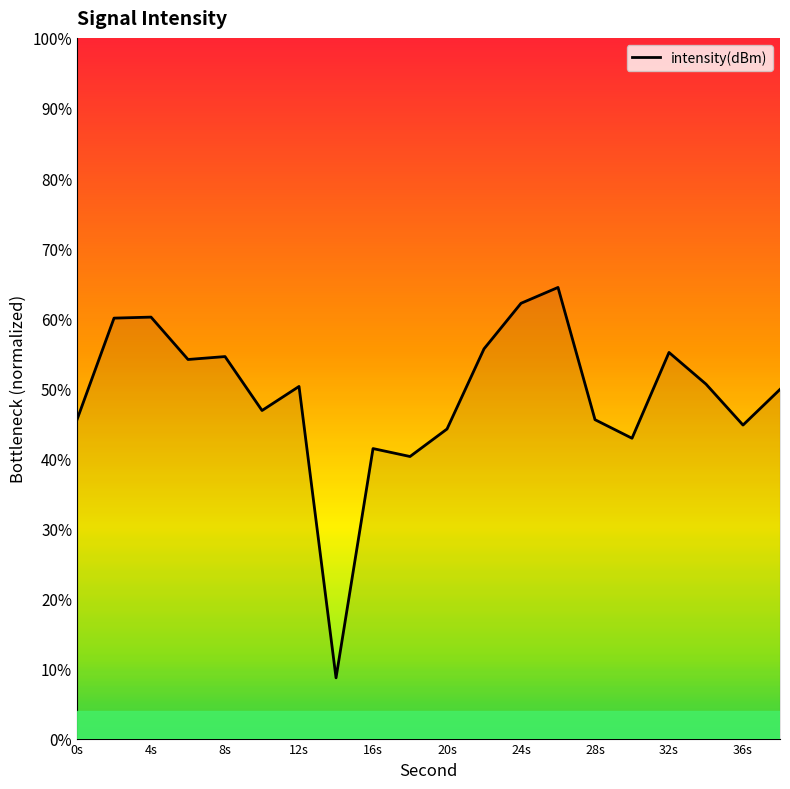

How many lines are shown in the chart?

1